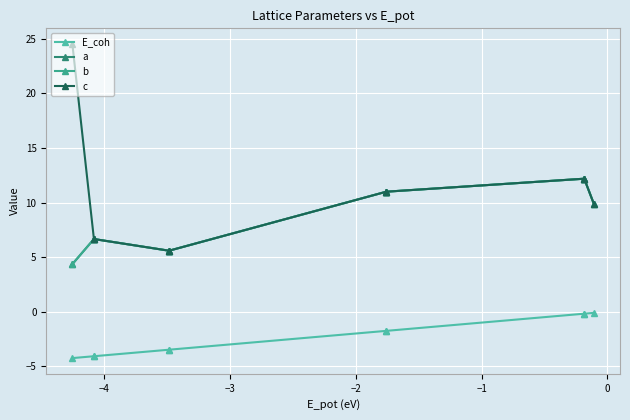

Is this an area chart (filled region under the line)?

No